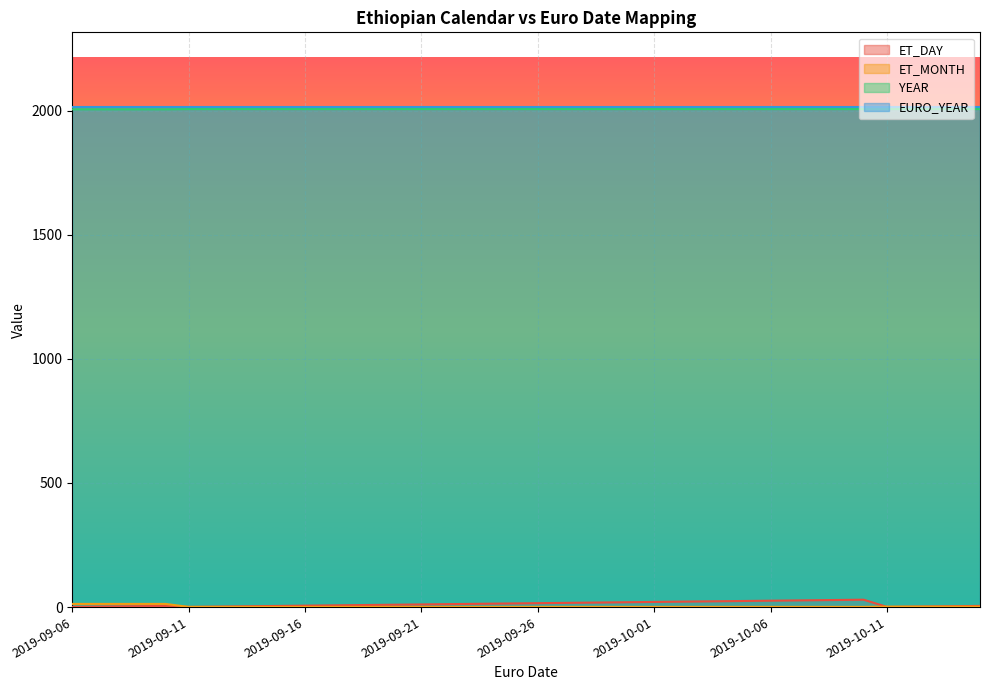

What is the maximum value shown in the chart?

2013